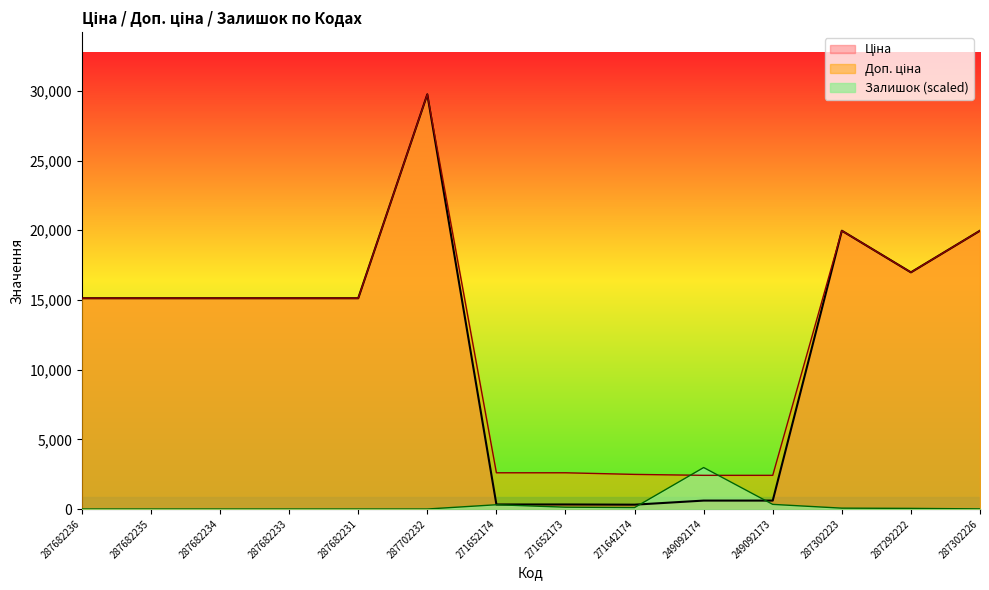

How many lines are shown in the chart?

3